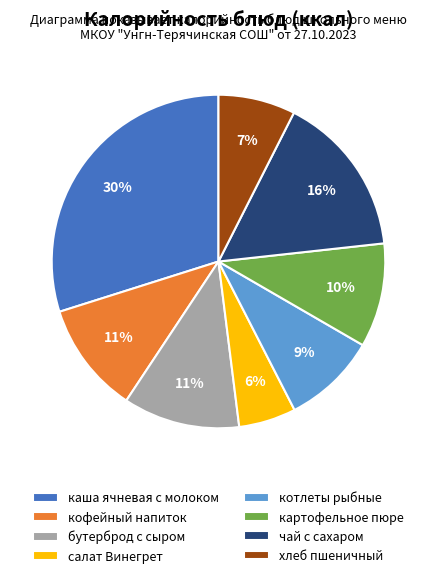

Is there a majority slice in this chart?

No